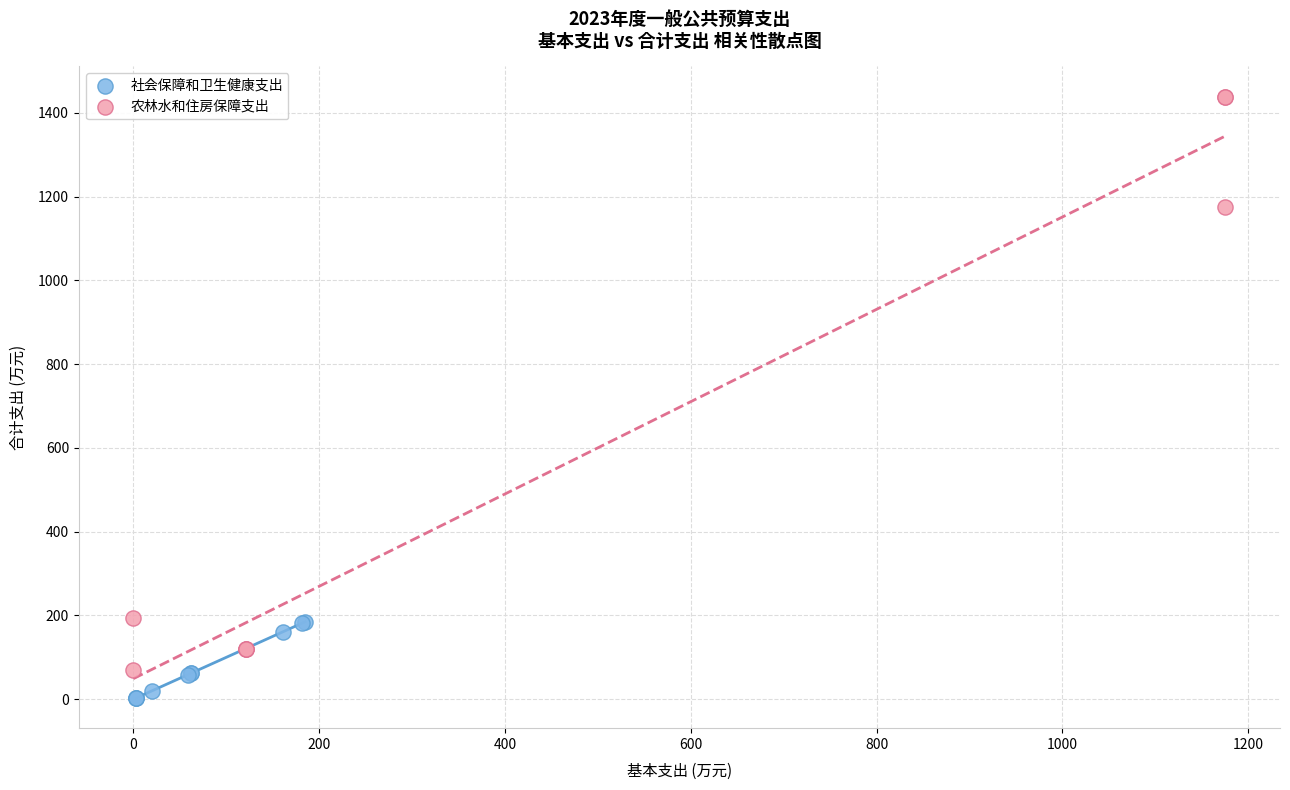

Which series contains the lowest Y value?

社会保障和卫生健康支出